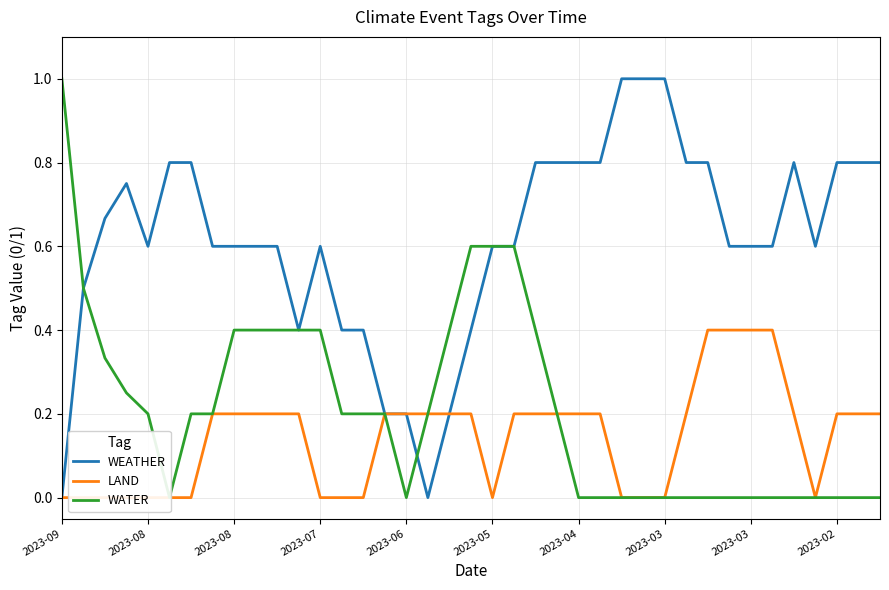

Which category has the highest value in the WATER series?

2023-09